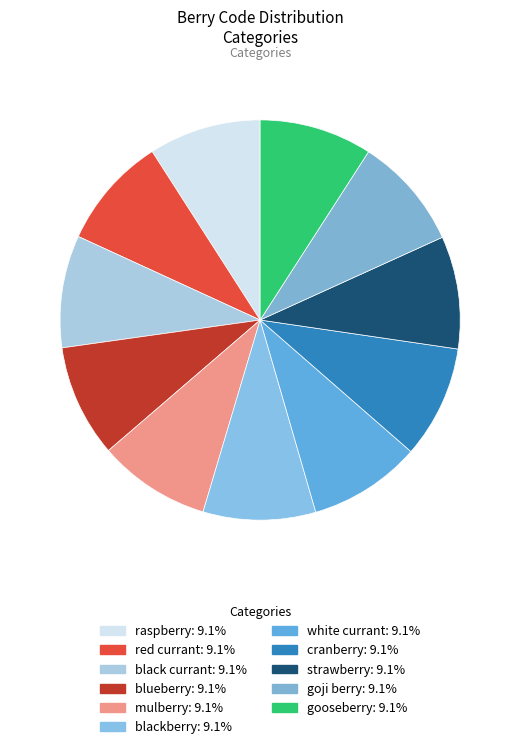

True or false: blueberry accounts for 1% of the total.

False